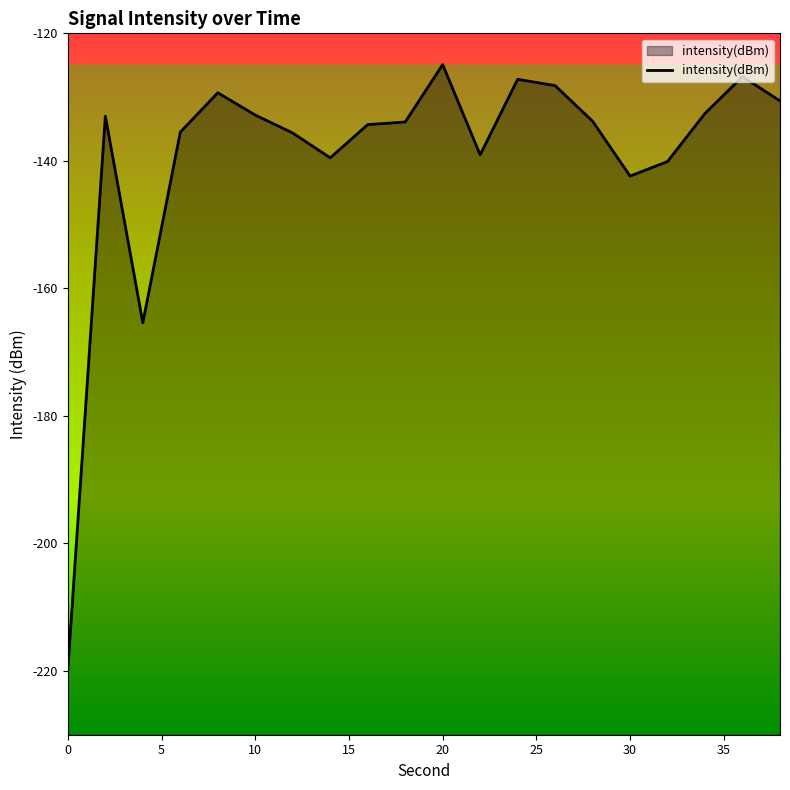

How many lines are shown in the chart?

1